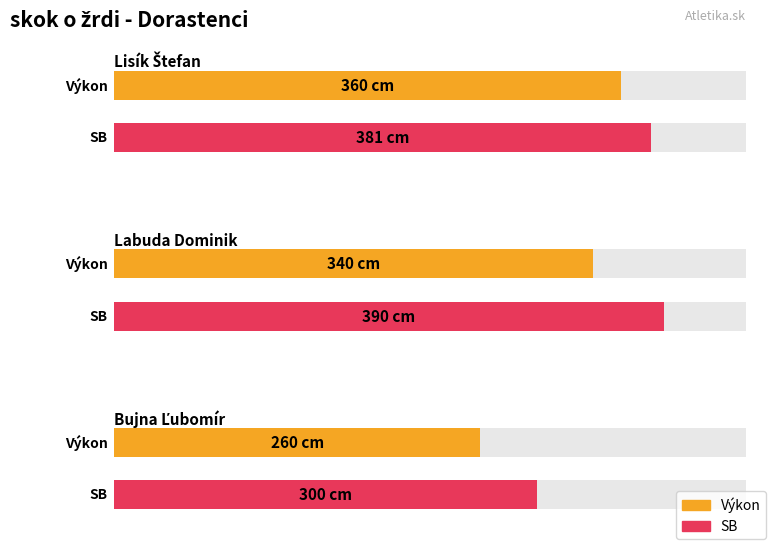

What is the label of the 1st bar from the left?

Lisík Štefan